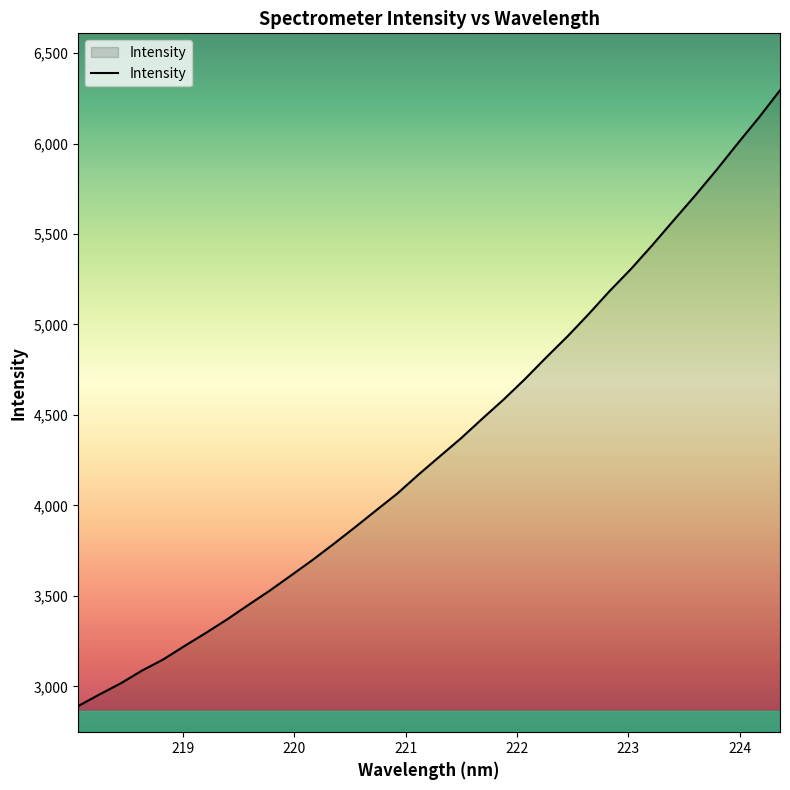

True or false: the data has more than 0 interior local peaks.

False